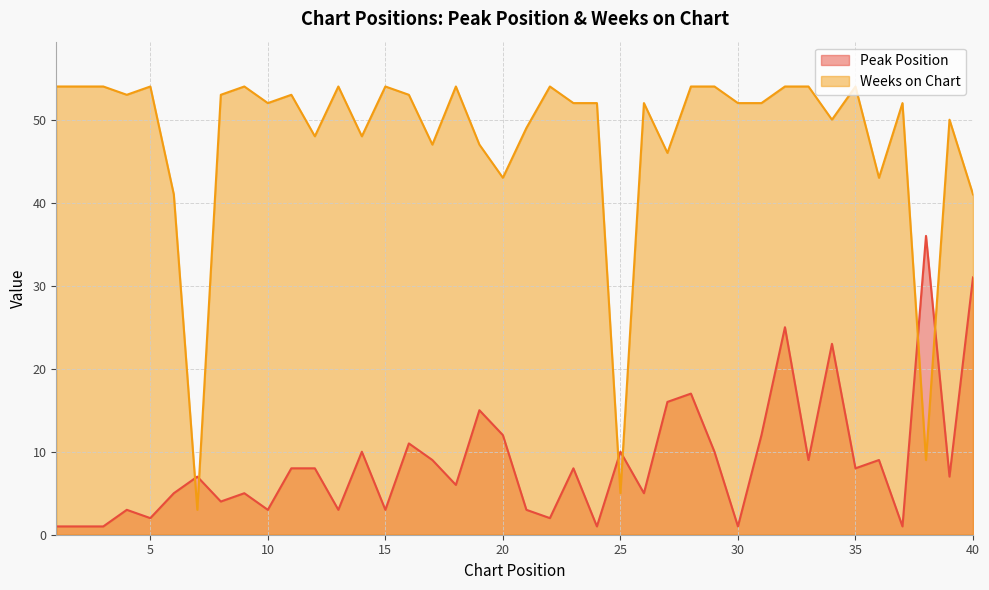

How many values in the Peak Position series are below 8?

20